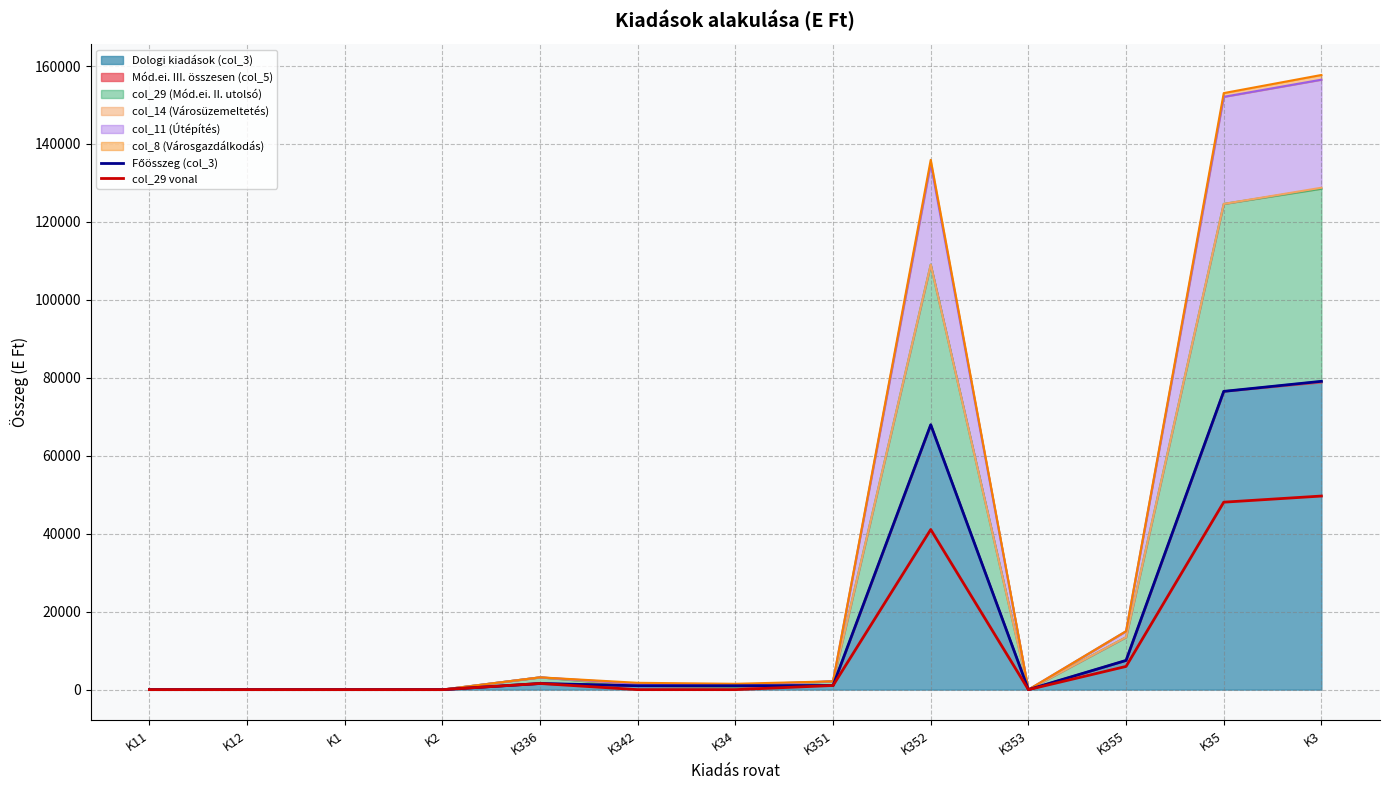

What is the total value across all series at K351?

2126